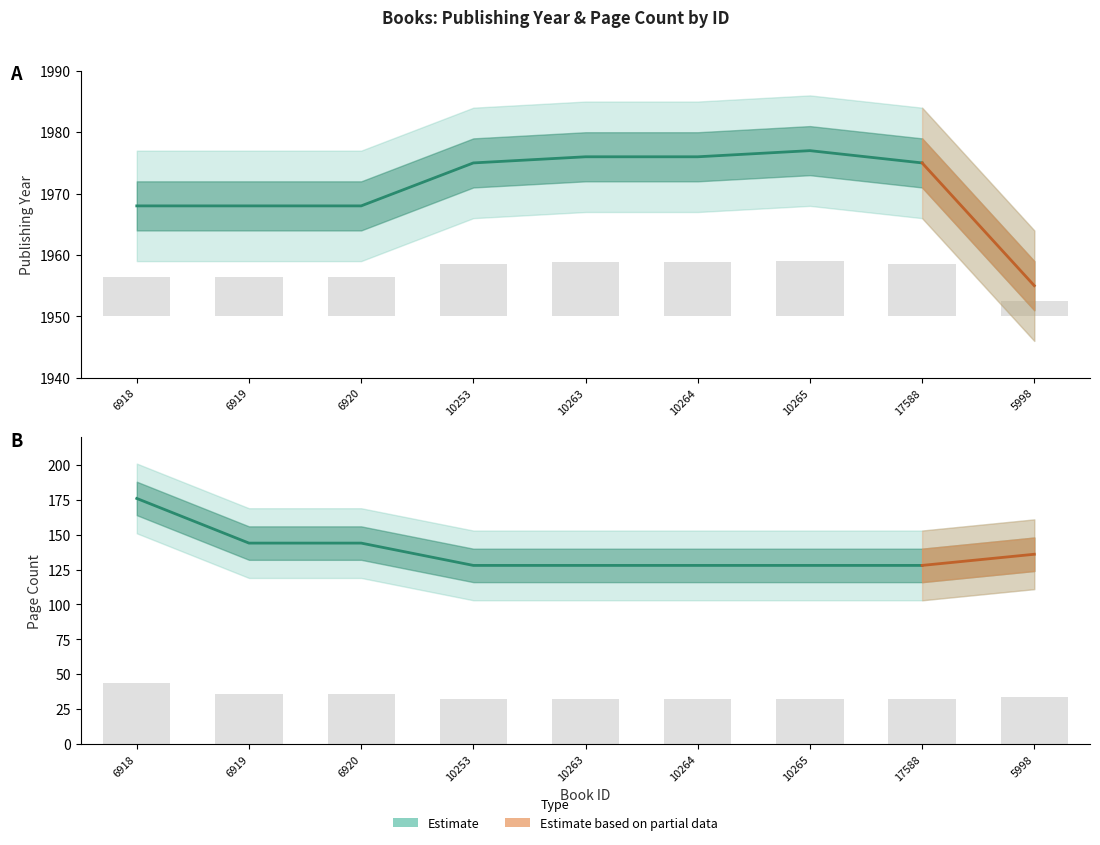

What is the average value of the pageCount series?

34.4